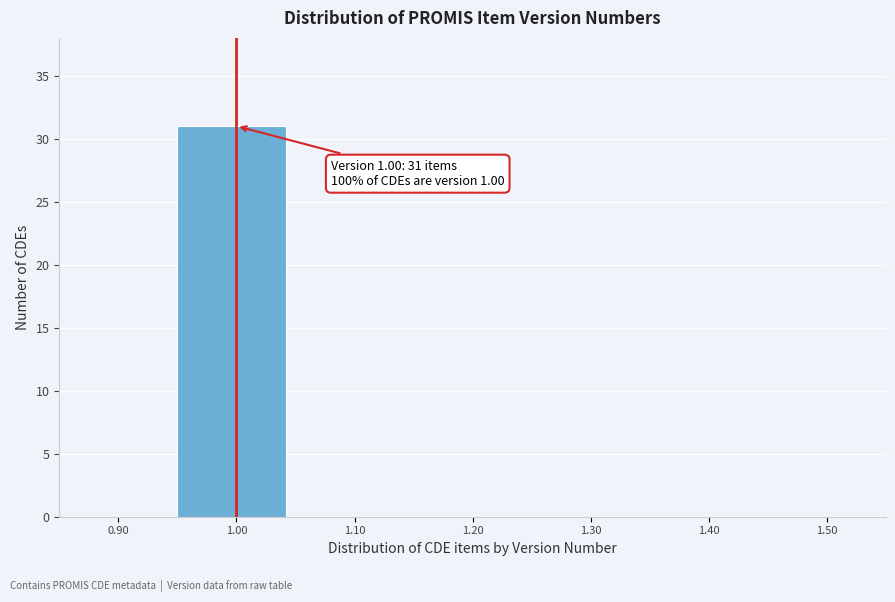

Over which range of the x-axis is the bar tallest?

0.95 to 1.05